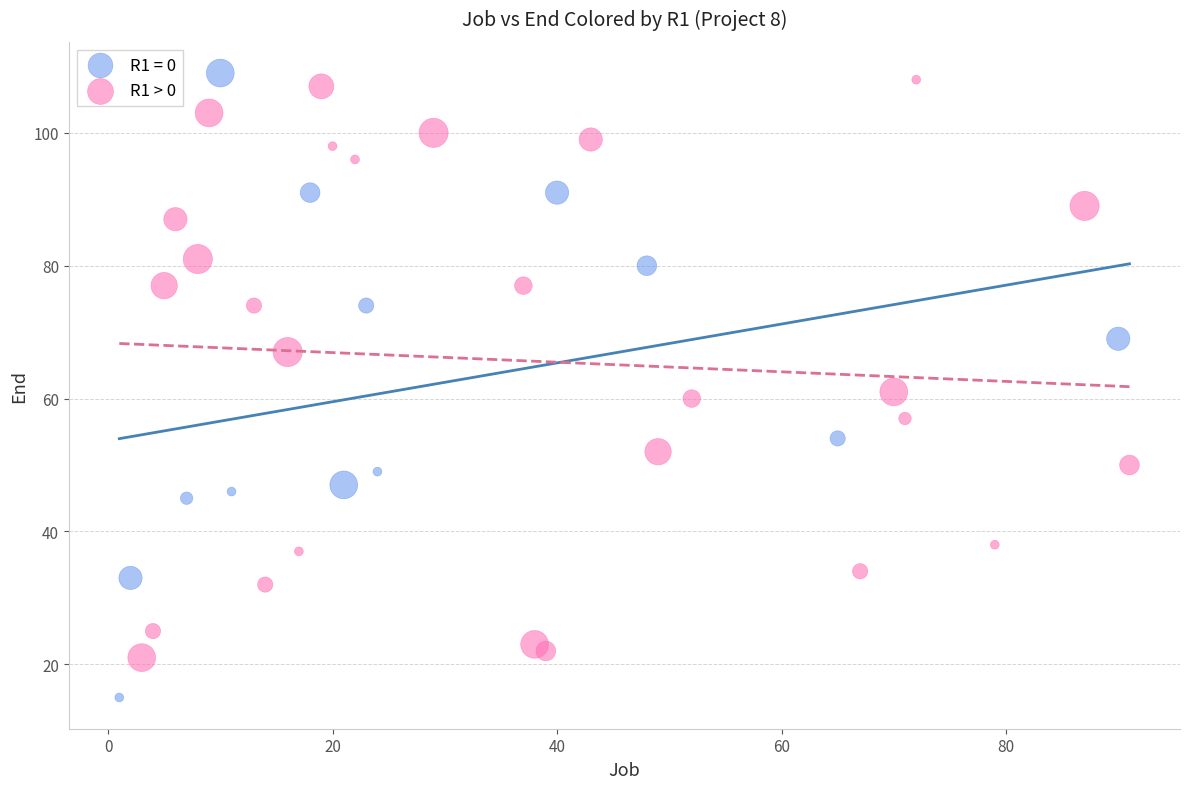

Which series contains the lowest Y value?

R1 = 0